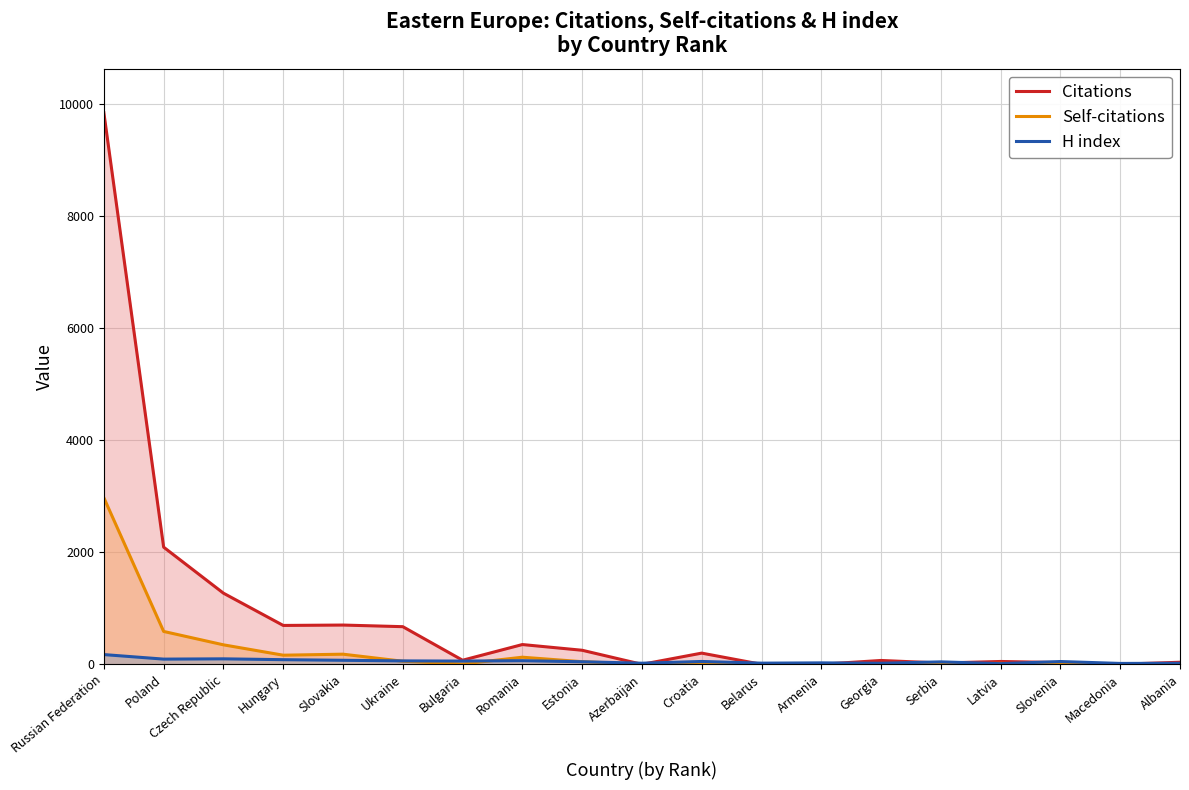

Is it true that Self-citations equals 1664 at Slovenia?

False